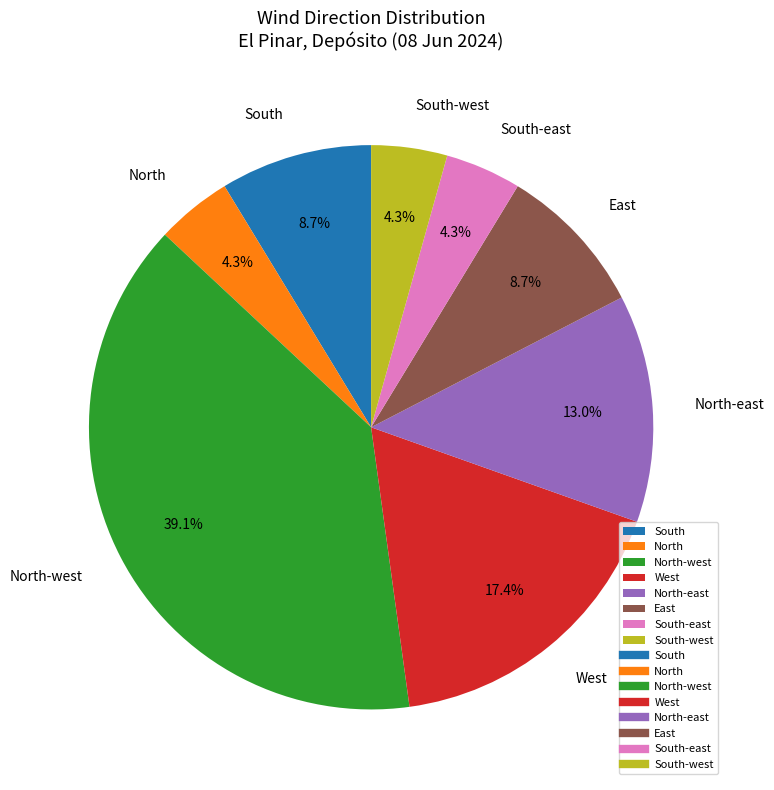

Does East represent more than half of the total?

No